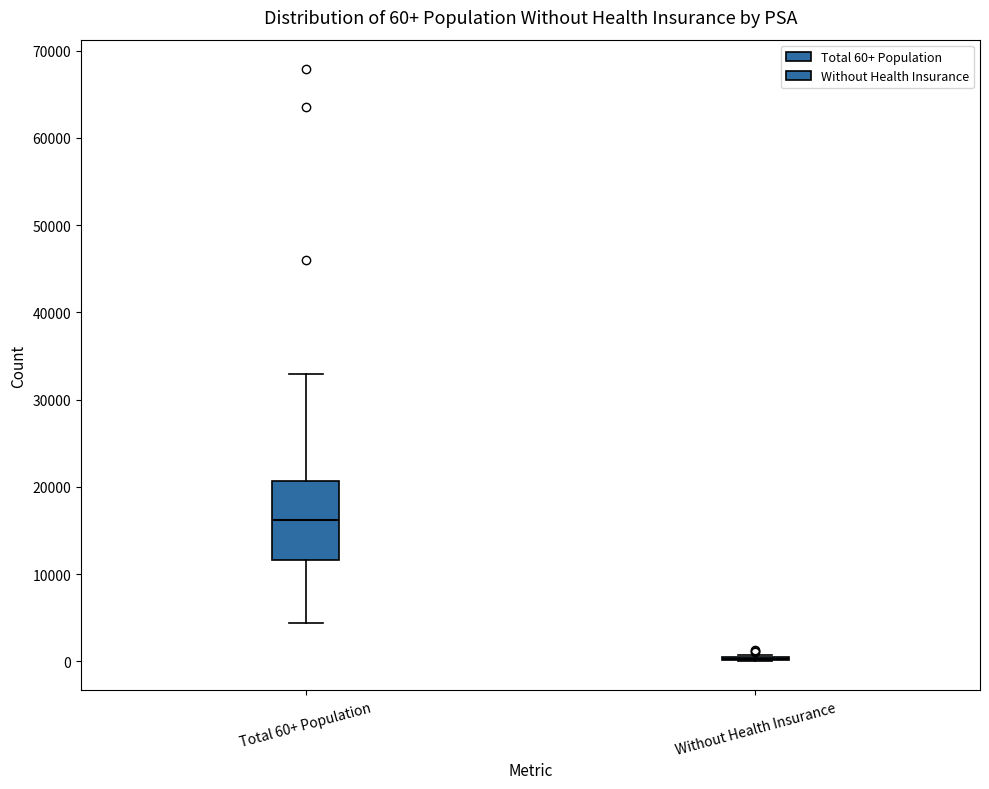

Comparing the boxes themselves (not the whiskers), which one is the tallest?

Total 60+ Population